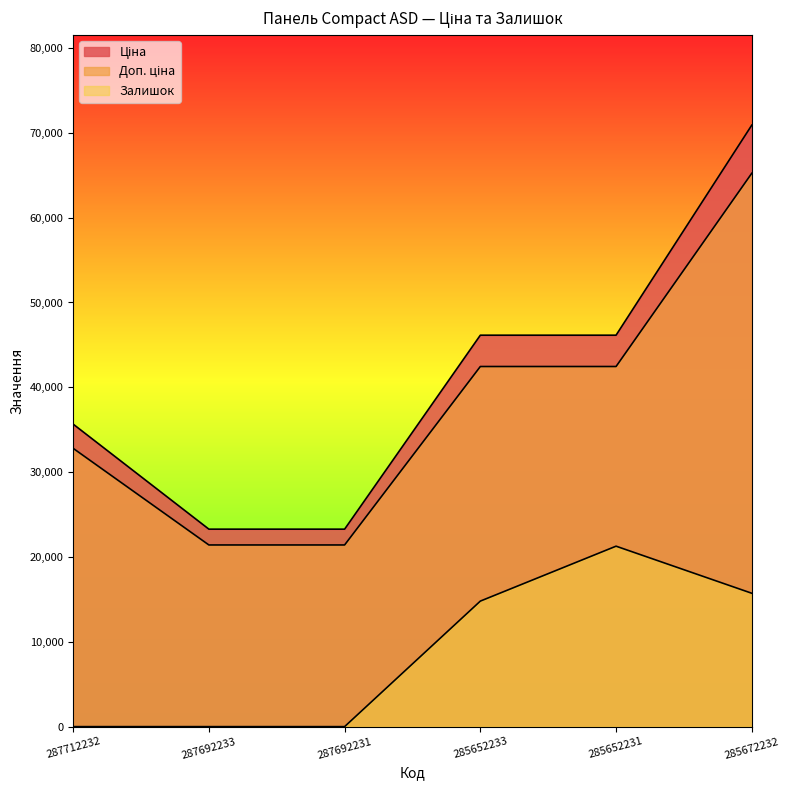

Rank the series at 287712232 from highest to lowest value.

Ціна, Доп. ціна, Залишок